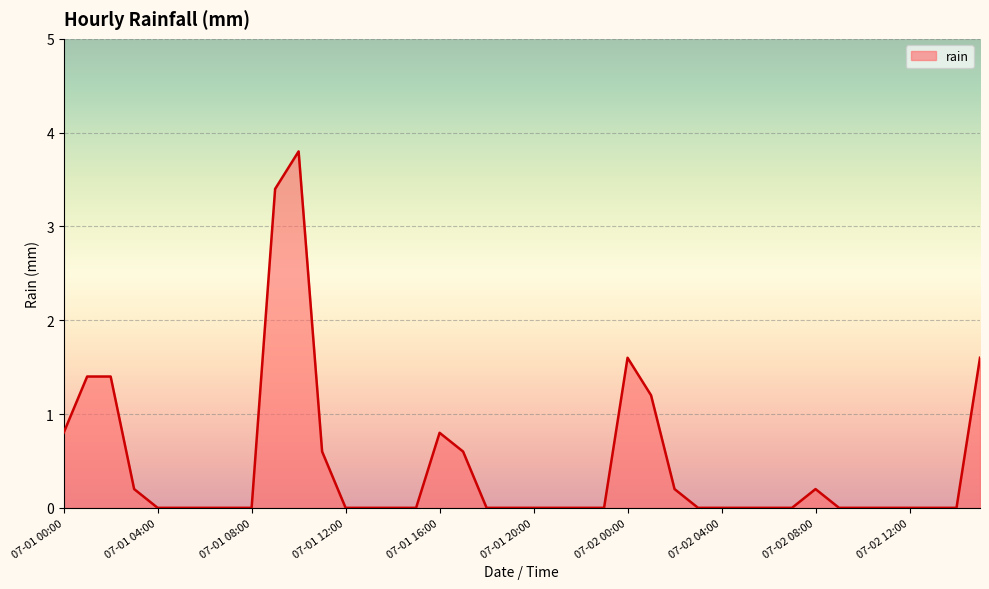

Reading right to left, extract all data points from this chart.

1.6	0.0	0.0	0.0	0.0	0.0	0.0	0.2	0.0	0.0	0.0	0.0	0.0	0.2	1.2	1.6	0.0	0.0	0.0	0.0	0.0	0.0	0.6	0.8	0.0	0.0	0.0	0.0	0.6	3.8	3.4	0.0	0.0	0.0	0.0	0.0	0.2	1.4	1.4	0.8